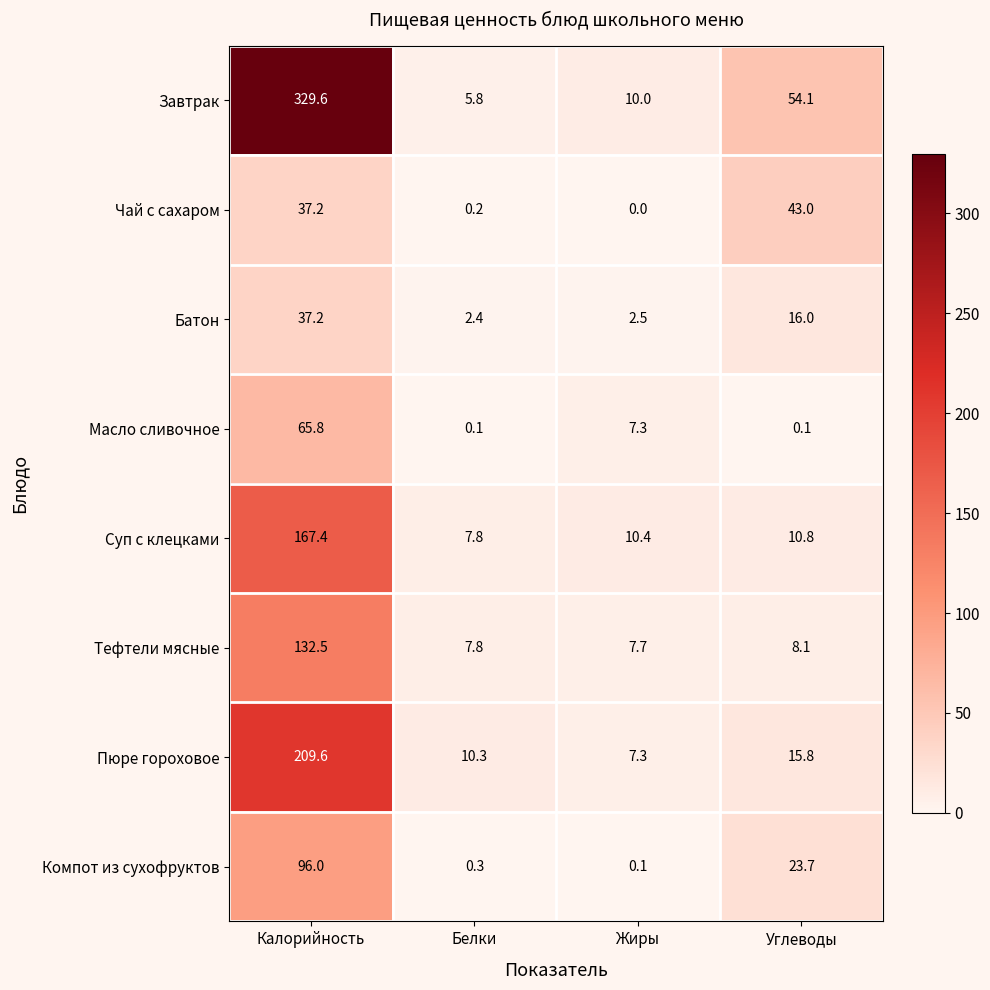

What is the sum of all Батон values?

58.1